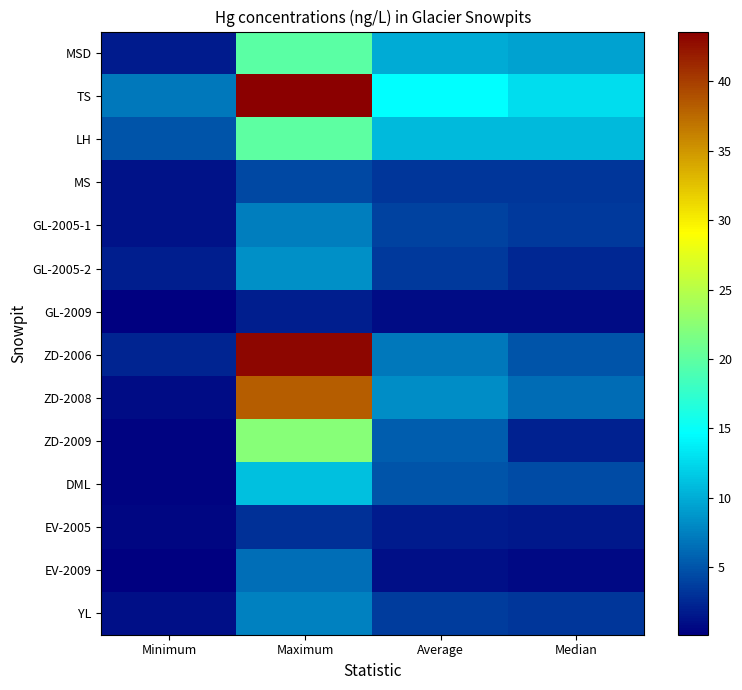

Count the number of categories in the chart.

4